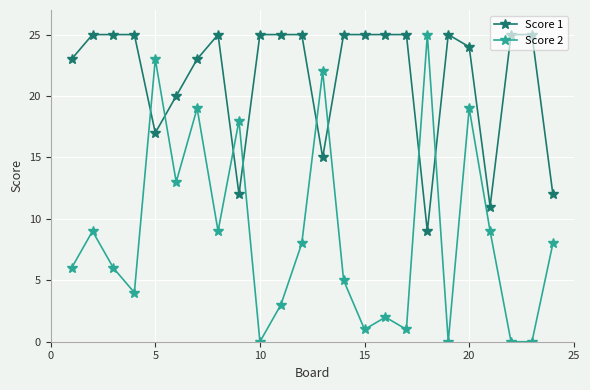

True or false: Score 2 has more than 2 interior local peaks.

True